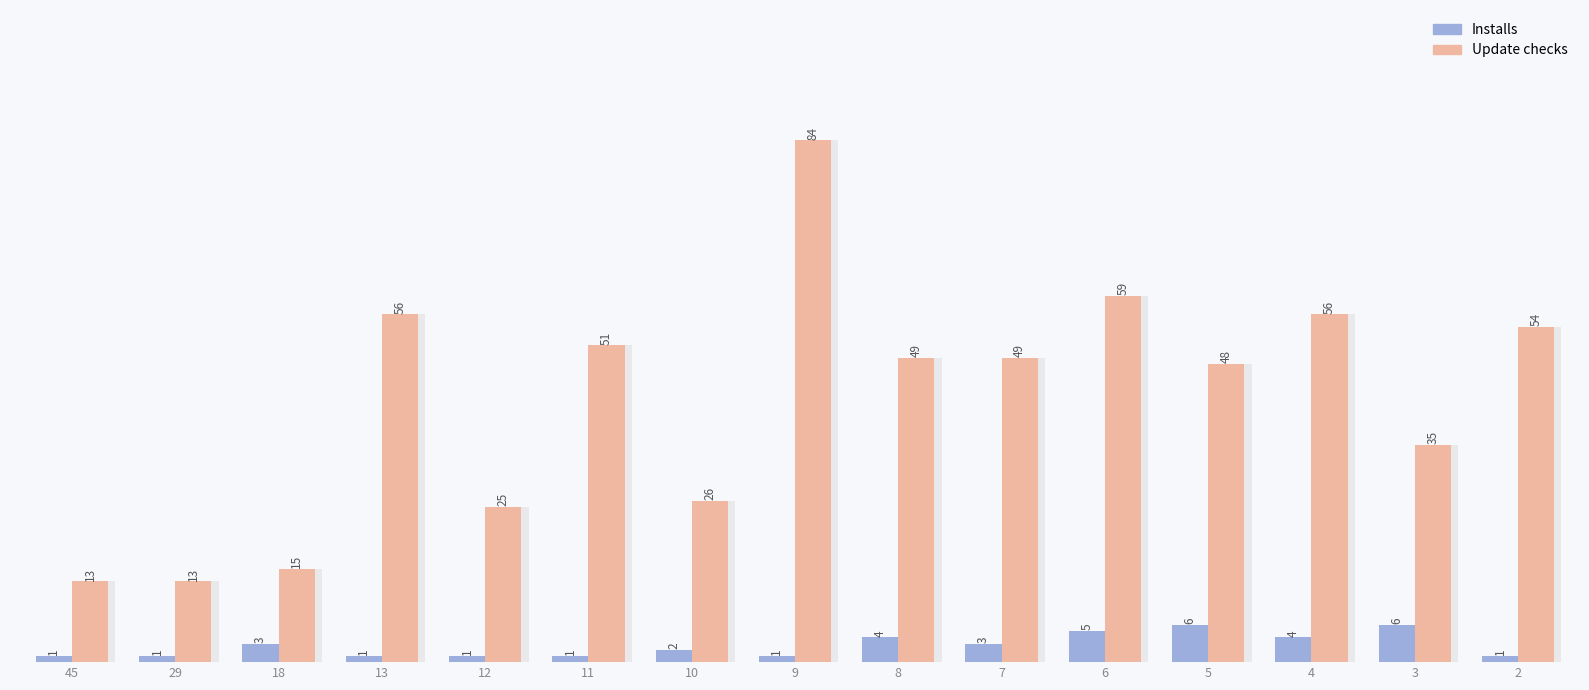

What is the difference between the highest and lowest values at 45?

12